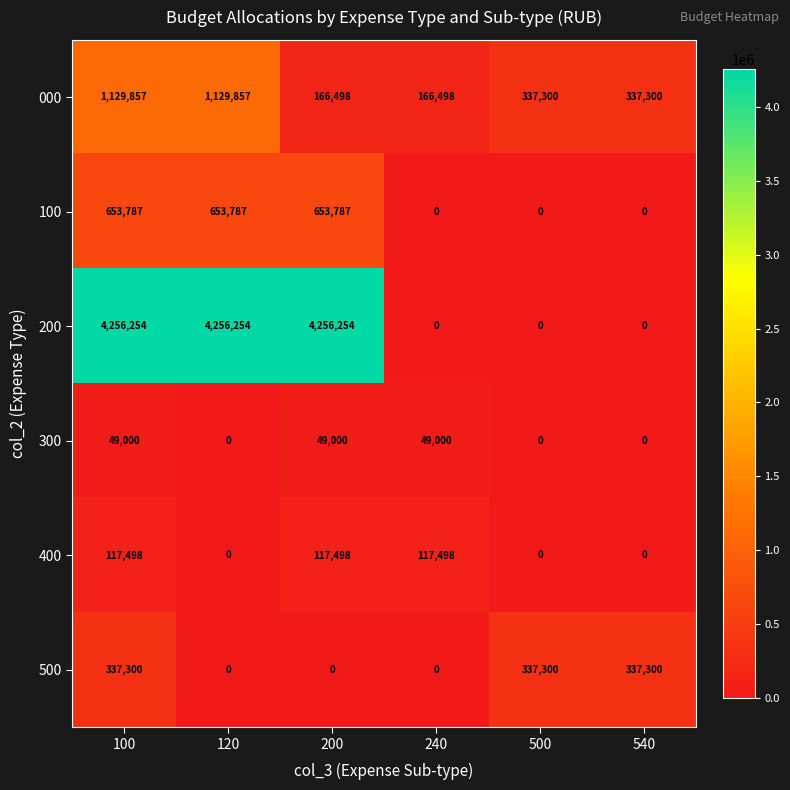

What is the average value of the 300 series?

24500